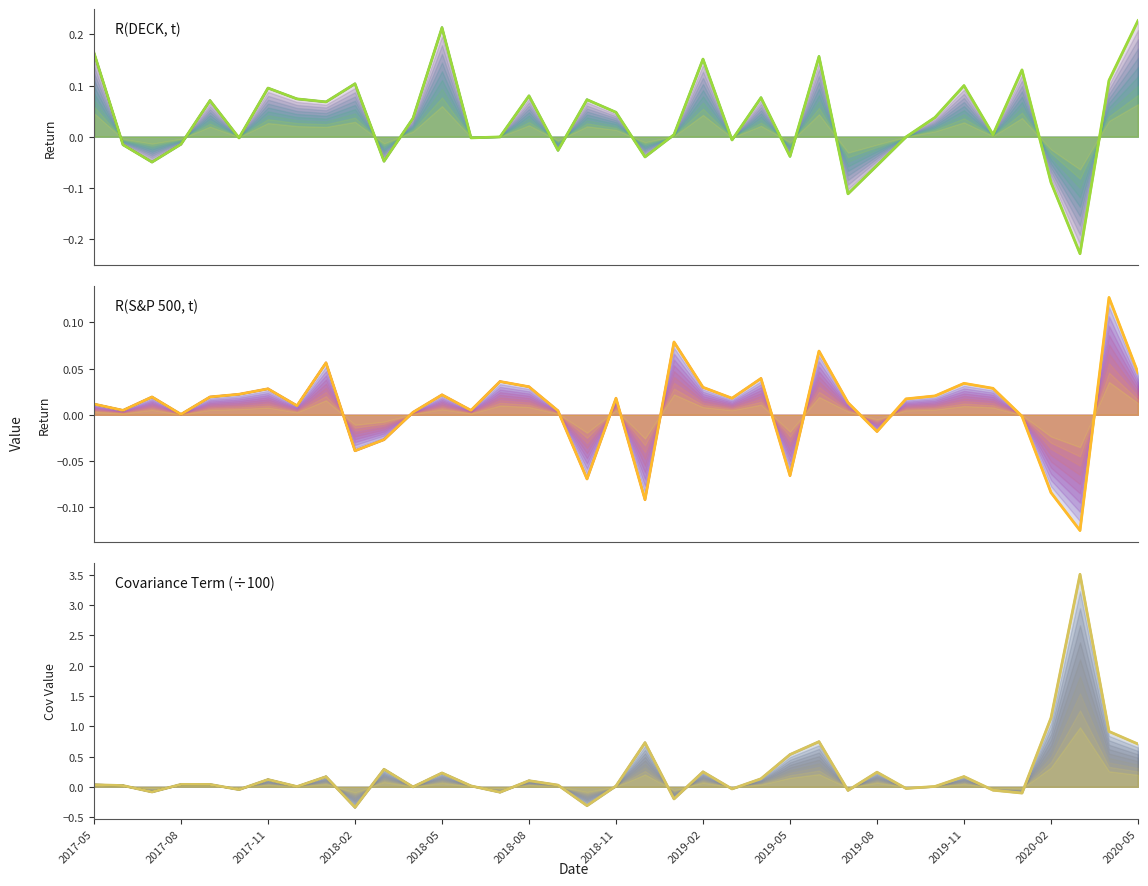

What are all the series names shown in the legend?

R(DECK, t), R(S&P 500, t), Covariance Term (÷100)